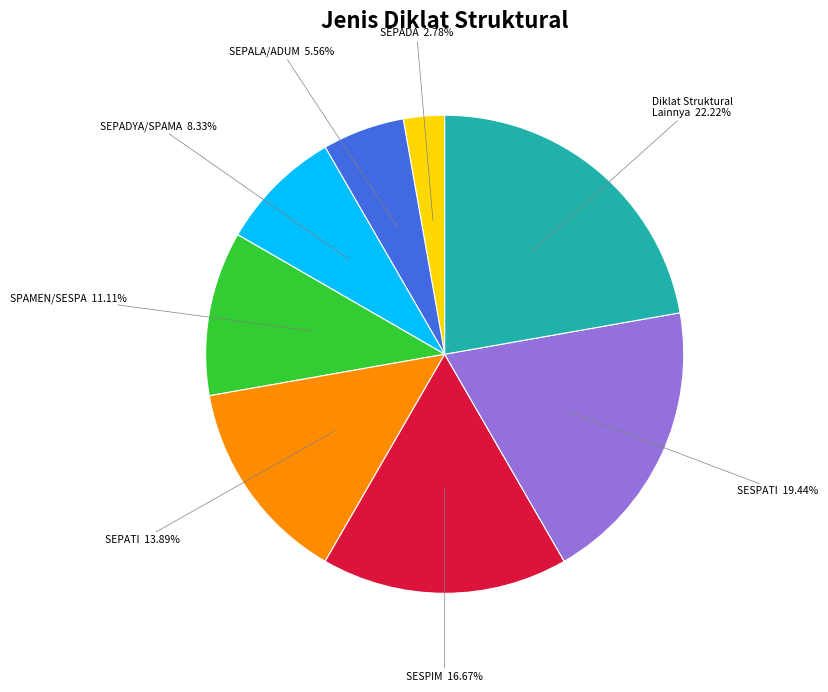

Rank the categories by value from highest to lowest.

Diklat Struktural Lainnya, SESPATI, SESPIM, SEPATI, SPAMEN/SESPA, SEPADYA/SPAMA, SEPALA/ADUM, SEPADA